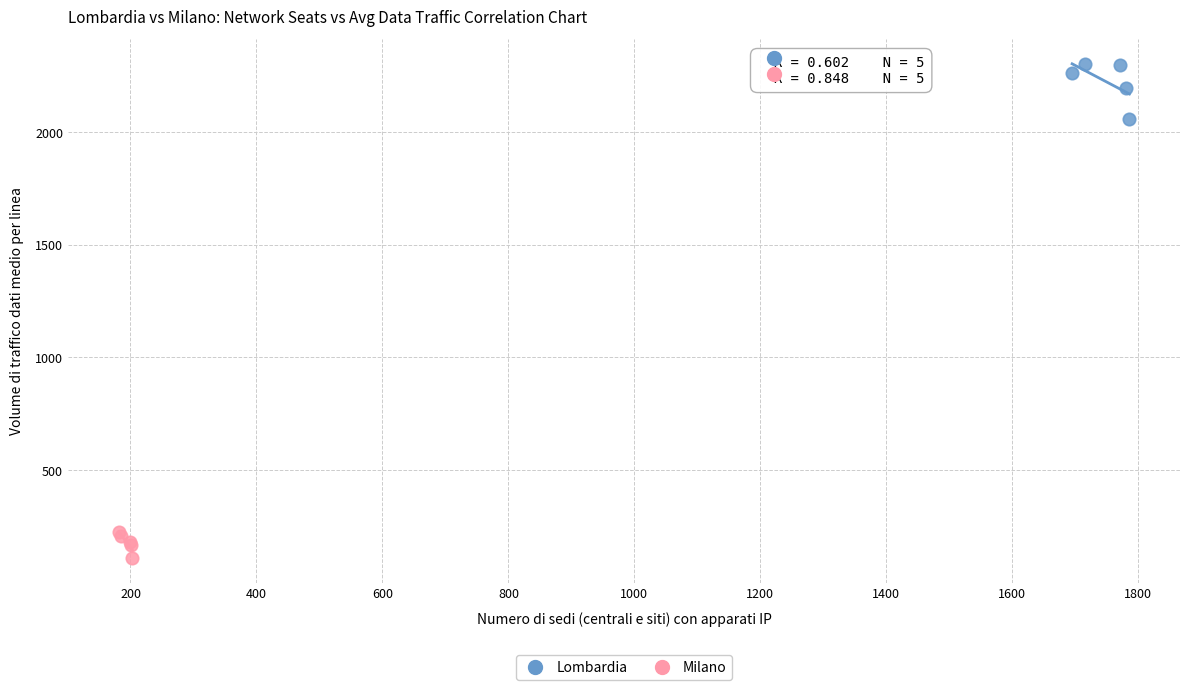

Which series reaches the maximum Y coordinate?

Lombardia